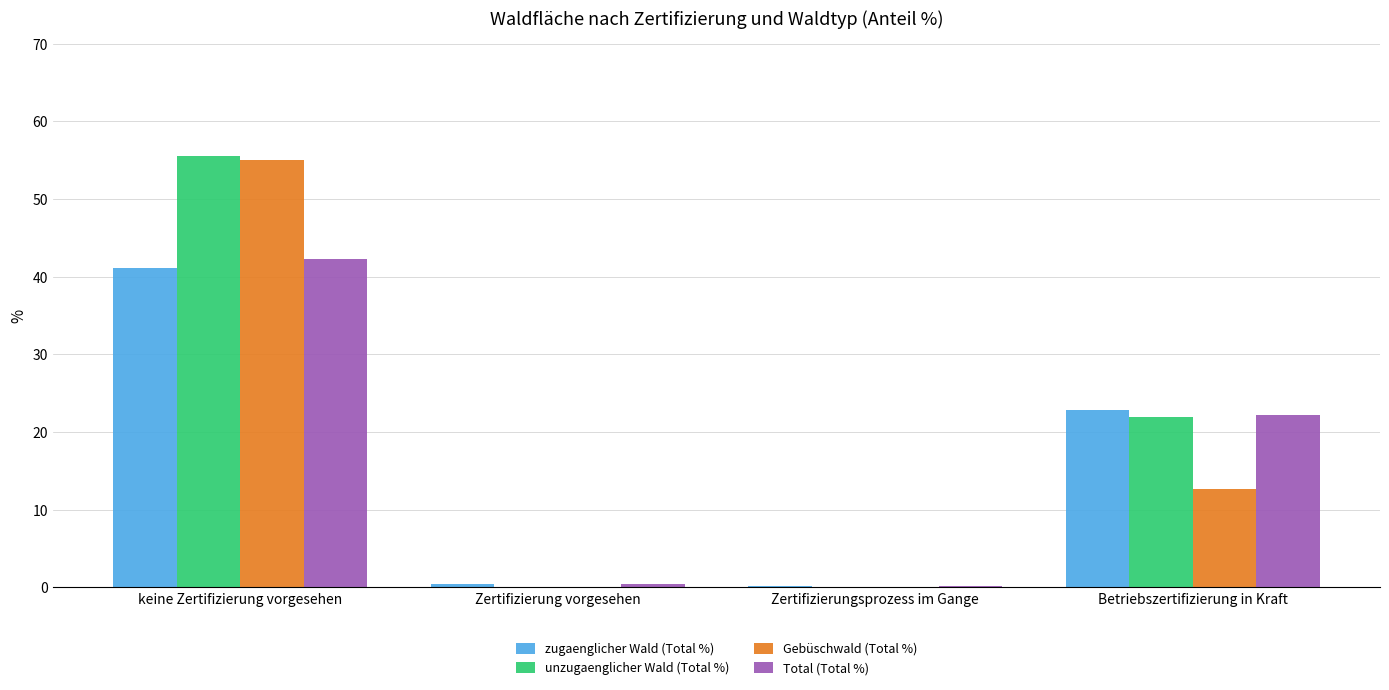

Between keine Zertifizierung vorgesehen and Zertifizierung vorgesehen, which series saw the biggest shift?

unzugaenglicher Wald (Total %)